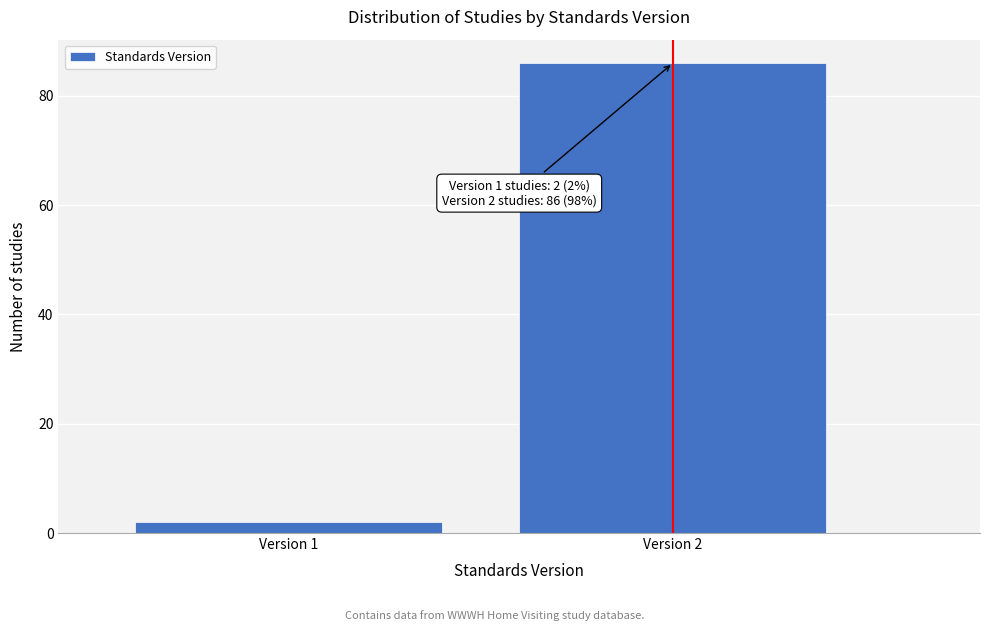

Reading left to right, extract all data points from this chart.

Version 1=2	Version 2=86